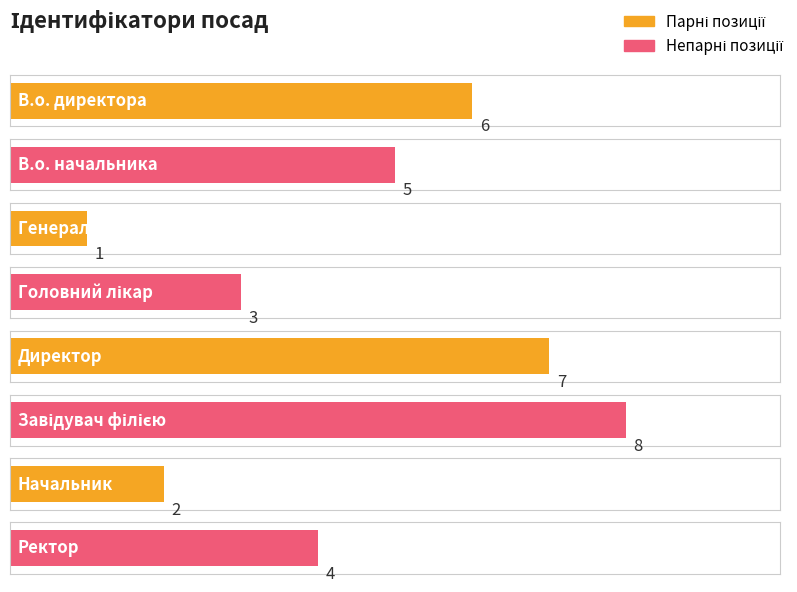

Does the chart contain stacked bars?

No